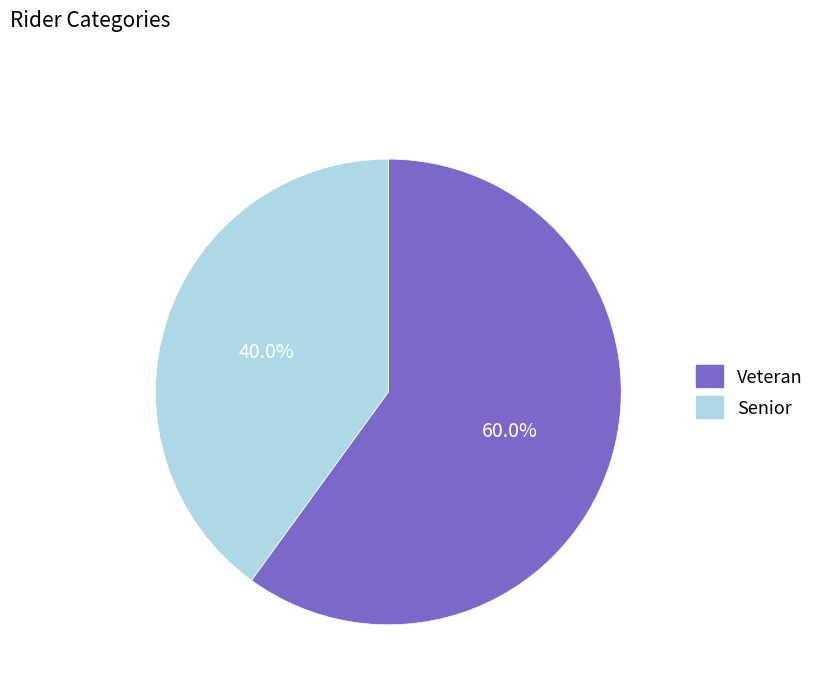

What portion of the pie excludes Veteran?

40.0%